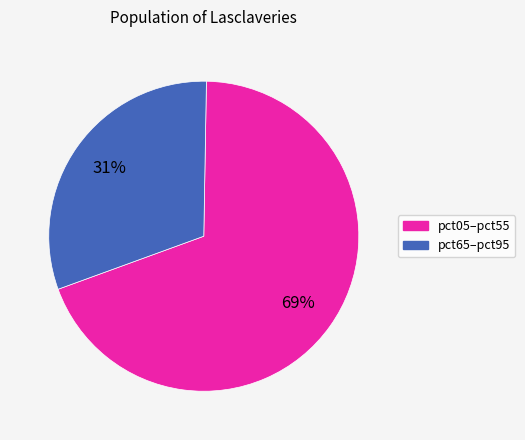

Between pct65–pct95 and pct05–pct55, which is larger?

pct05–pct55